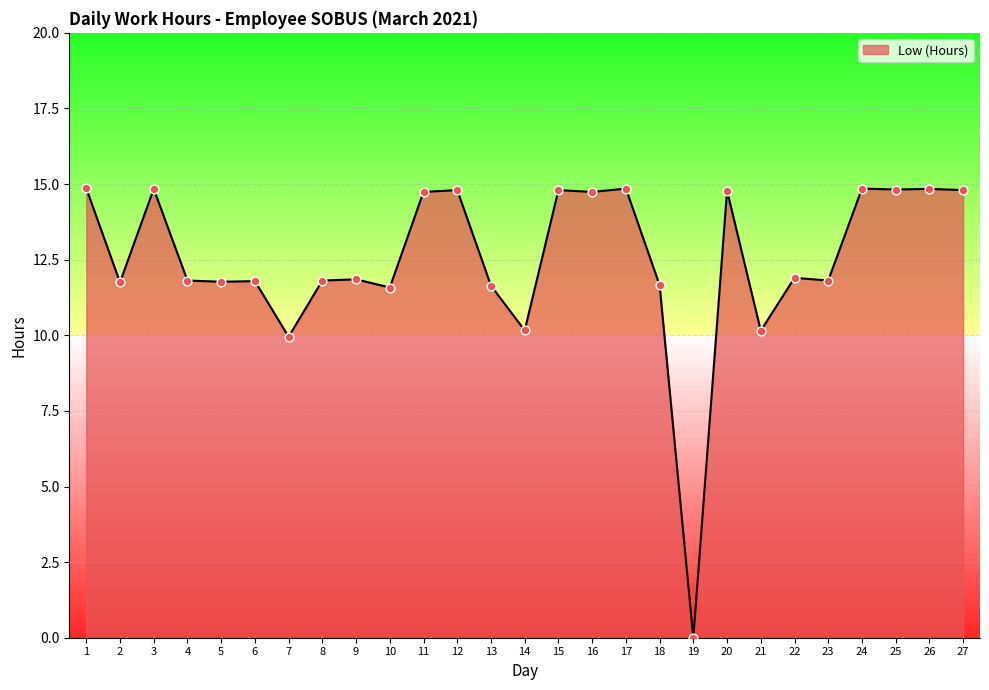

Approximately how many times larger is the value at 4 compared to 18?

1.0